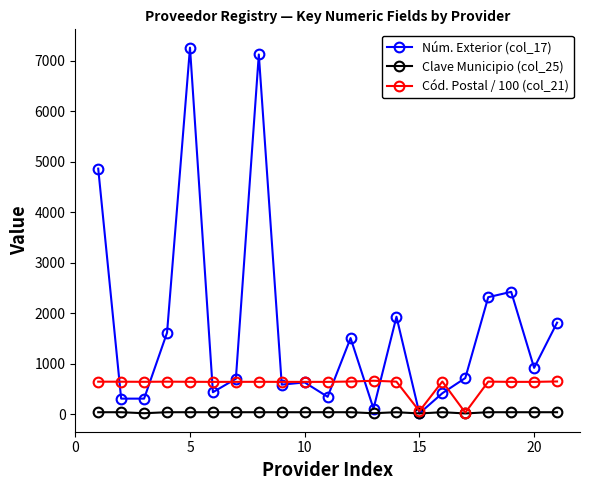

What is the average value of the Cód. Postal / 100 (col_21) series?

586.7